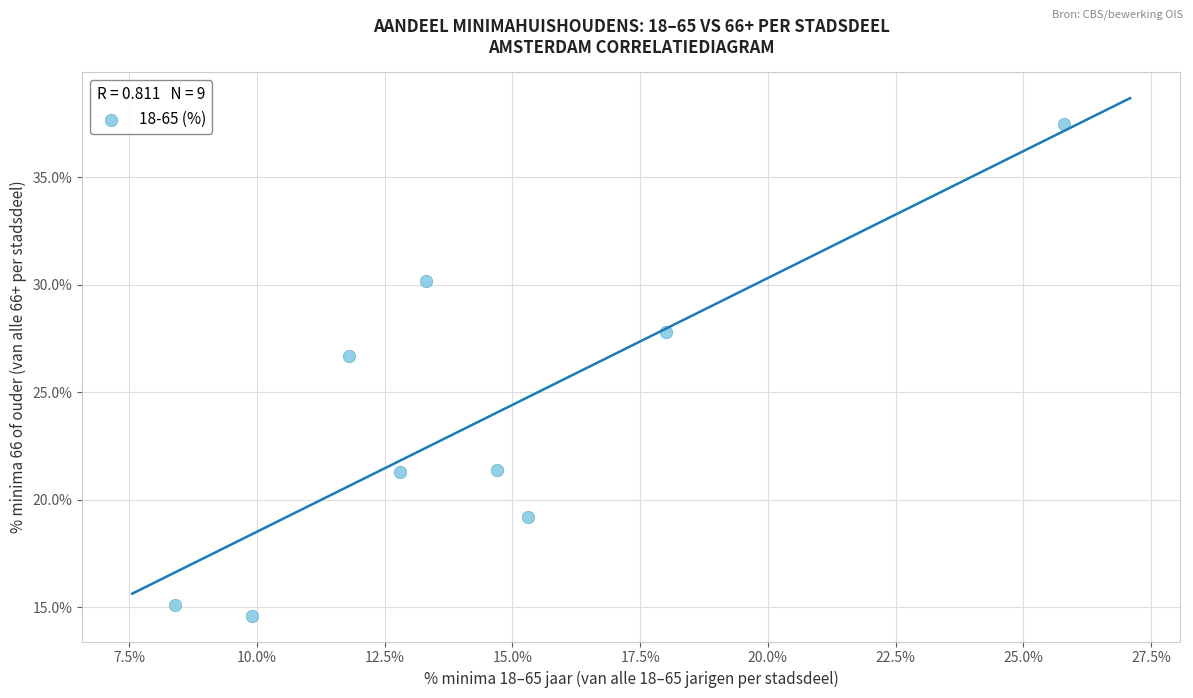

What Y value in the scatter plot is closest to 26?

26.7